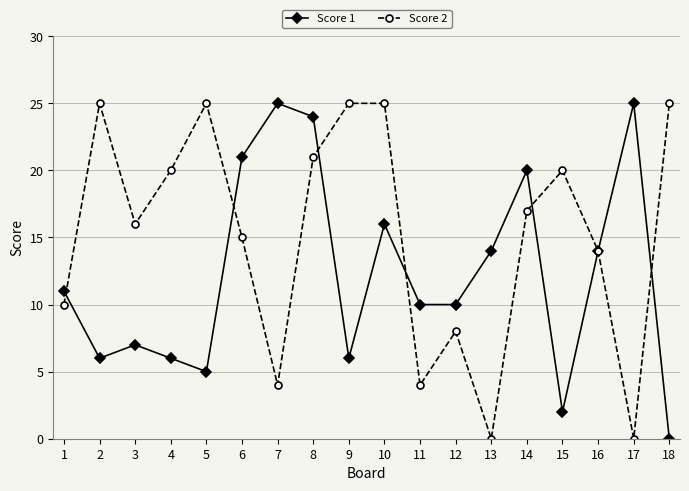

What is the sum of all Score 1 values?

222